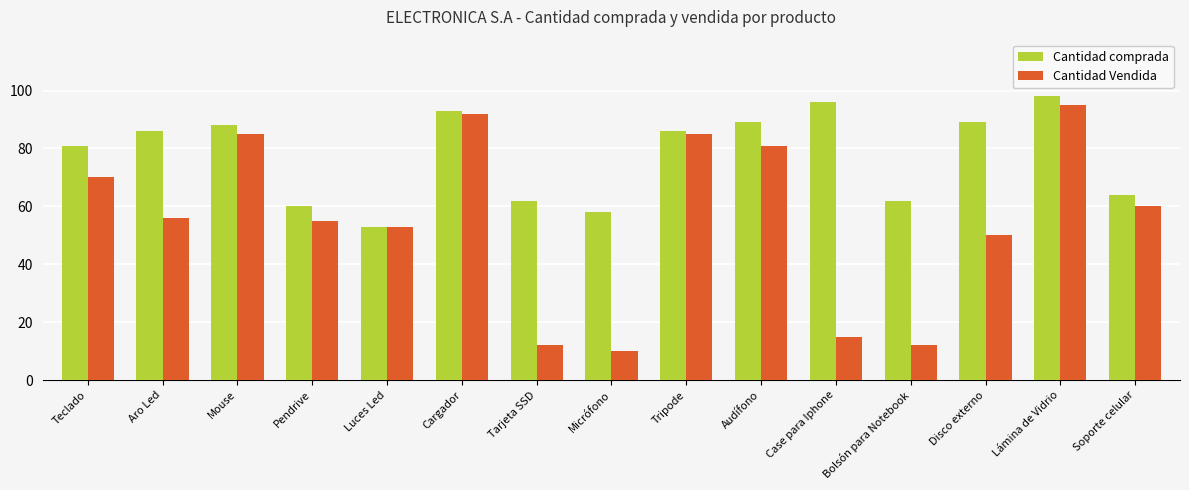

What is the sum of all Cantidad Vendida values?

831